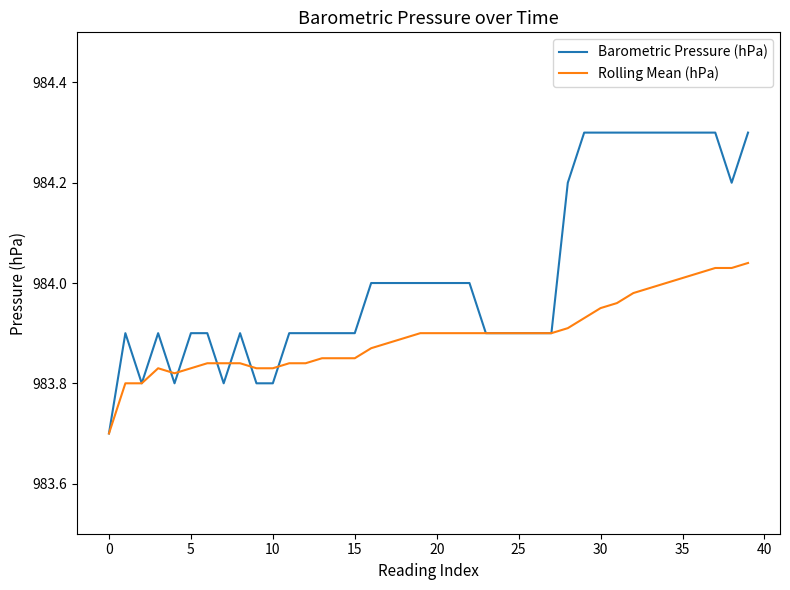

What is the minimum value shown in the chart?

983.7